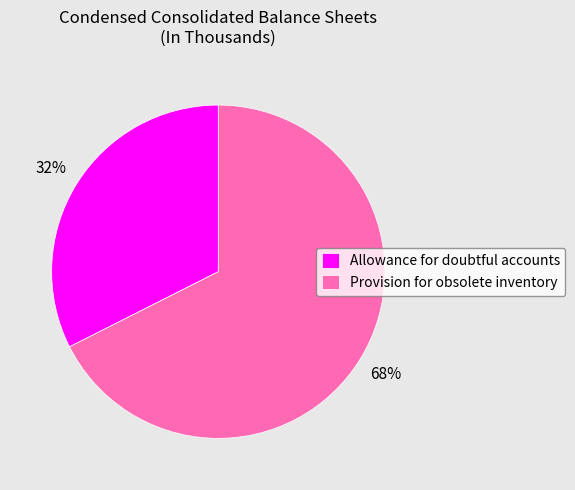

What is the majority slice?

Provision for obsolete inventory